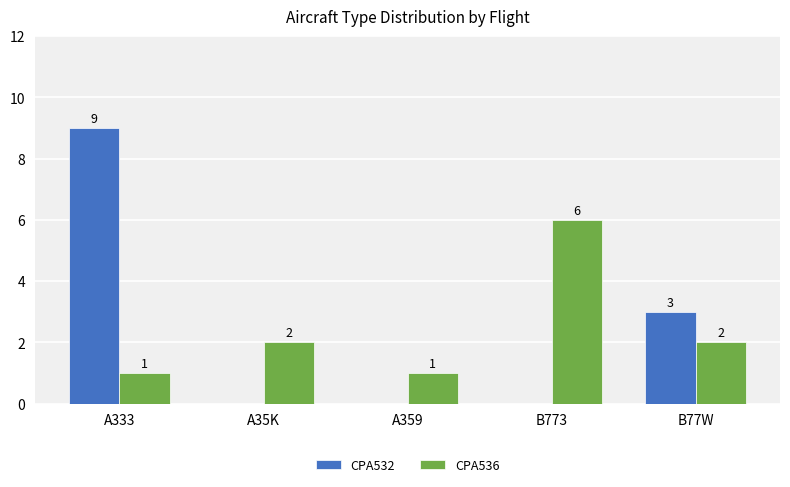

How many series are shown in this chart?

2